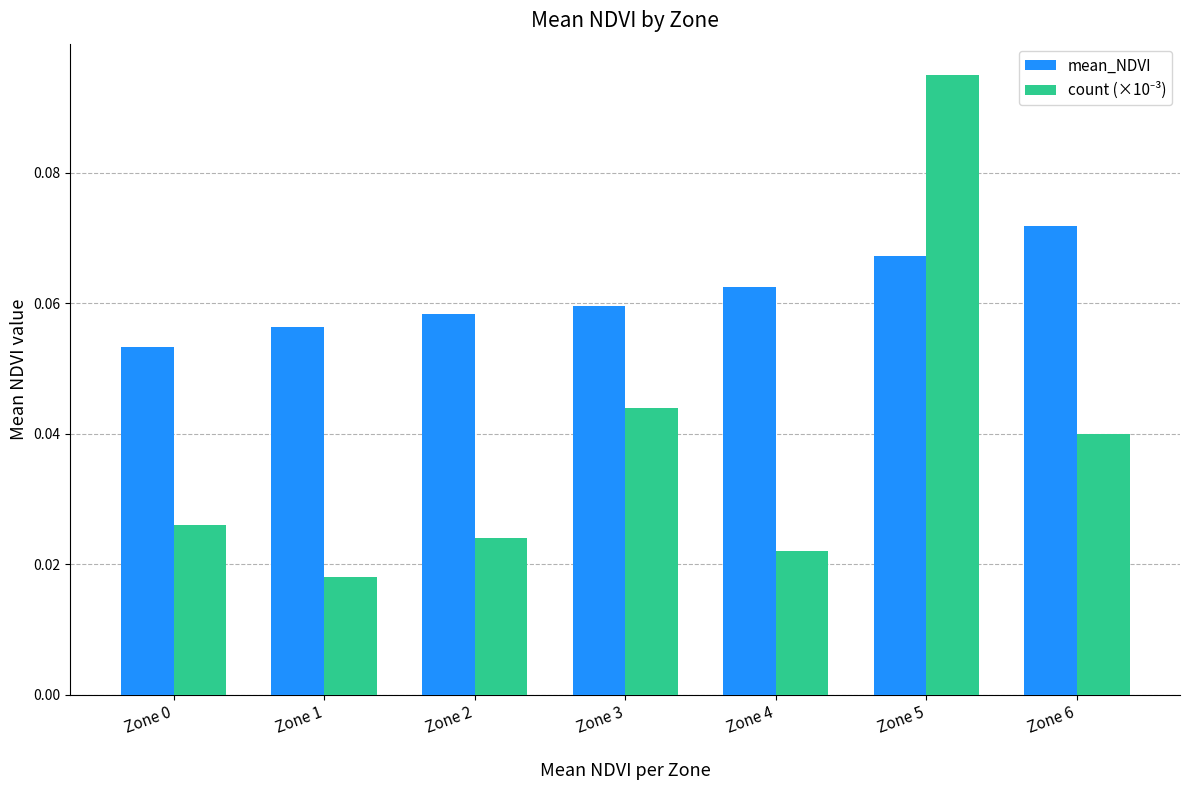

At which category does the chart reach its minimum across all series?

Zone 1